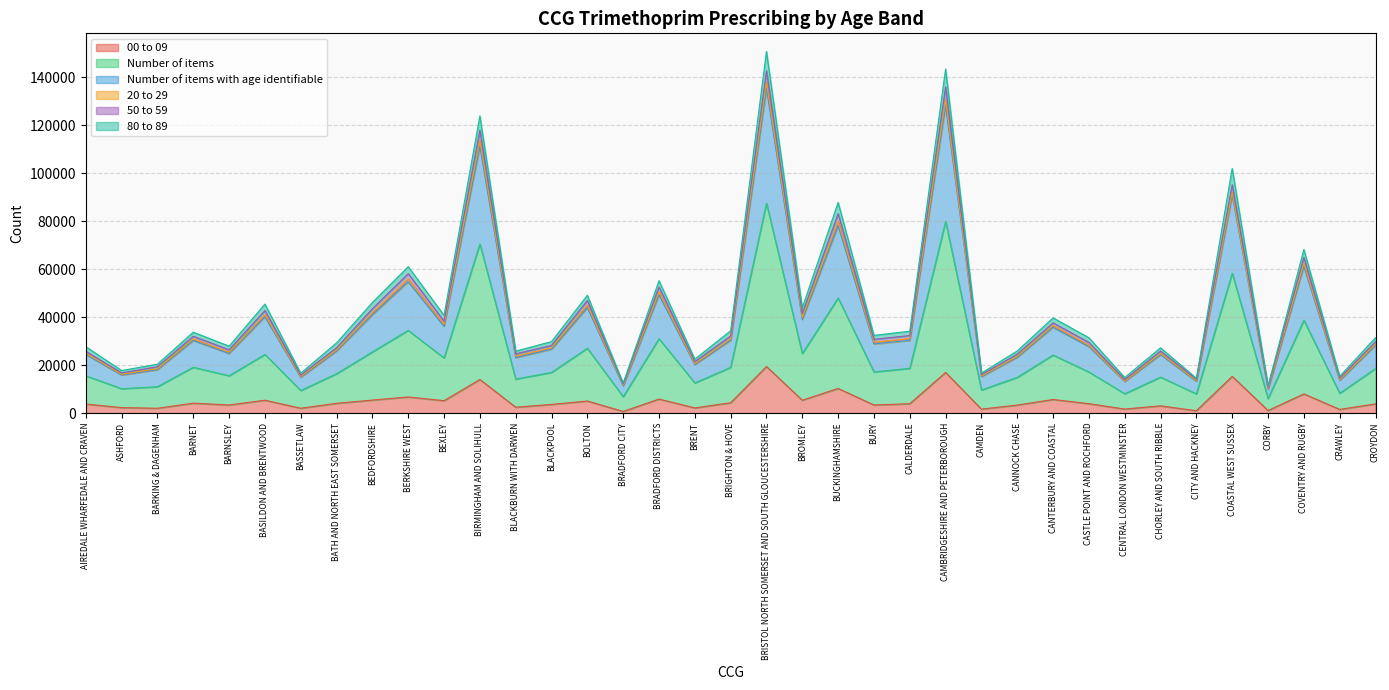

Reading left to right, what are all the values shown in this chart?

00 to 09: 3779	2285	2014	4141	3379	5367	2031	4078	5426	6725	5167	14008	2445	3623	5028	695	5846	2157	4316	19406	5363	10272	3382	3900	16952	1658	3352	5668	3930	1682	3022	984	15317	1079	8009	1533	3850
Number of items: 24923	16179	18490	30914	25418	40968	15261	26319	41809	55921	36923	113649	23700	27199	45015	11741	50481	20591	30963	137953	39924	79879	29558	31049	130684	15512	23637	36492	28262	13363	24868	13523	92038	10250	62459	13962	28761
Number of items with age identifiable: 25768	16747	19330	32026	26382	42757	15826	27254	43504	58125	38294	117879	24706	28225	46918	12145	52581	21437	32166	142645	41447	83127	30765	32321	135891	16030	24559	37619	29444	13948	25848	14096	95154	10827	64860	14606	29716
50 to 59: 27677	17735	20379	33724	27895	45430	16620	29265	46084	61017	40735	123829	25826	29799	49108	12469	55188	22483	34308	150725	43862	87795	32396	34113	143372	16690	25891	39696	31401	14809	27220	14514	101950	11298	68183	15309	31436
80 to 89: 15533	10177	10990	19099	15566	24445	9420	16408	25501	34468	22970	70490	14182	16959	27017	6844	31021	12565	19050	87442	24782	47963	17166	18656	79866	9627	14897	24192	17135	8072	15005	8014	58300	6048	38700	8257	18571